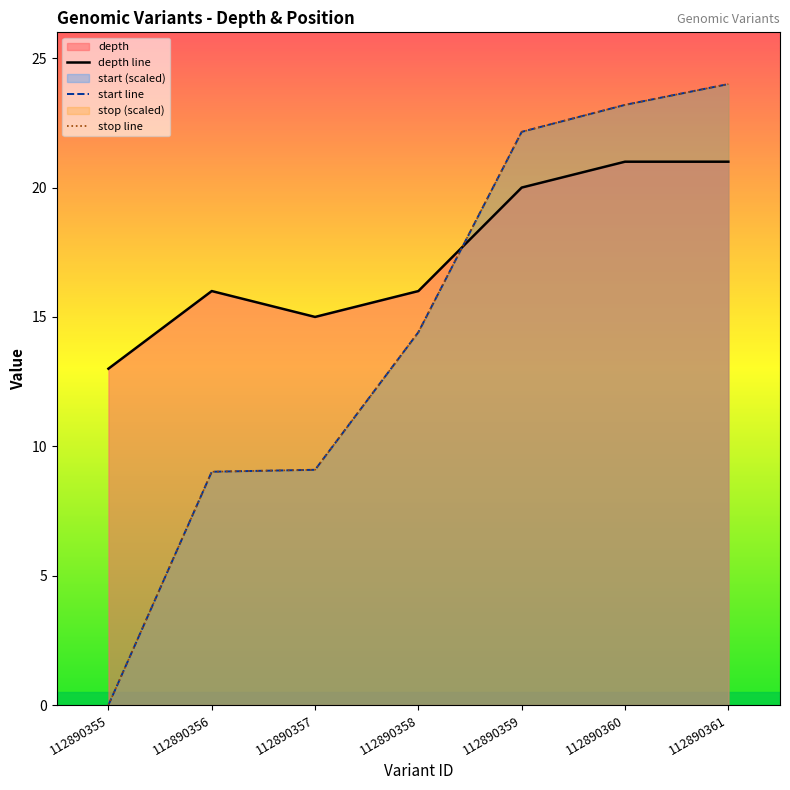

What is the difference between the stop line values at 112890361 and 112890355?

24.0